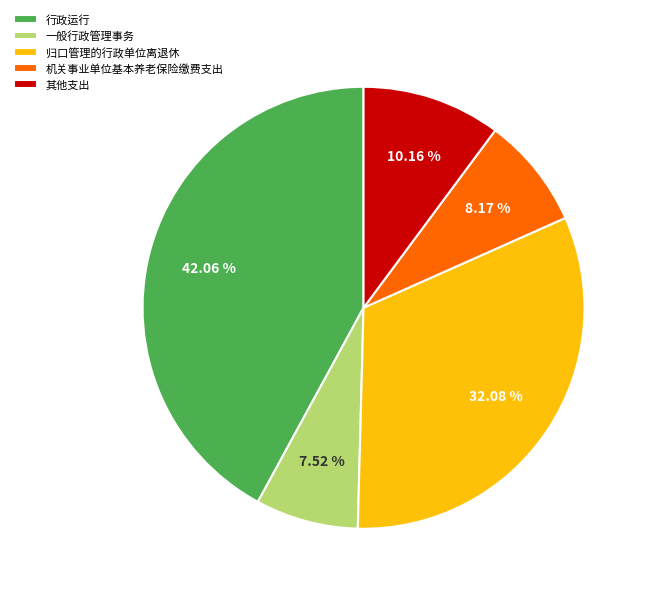

Is it true that 一般行政管理事务 is 8% of the pie?

True